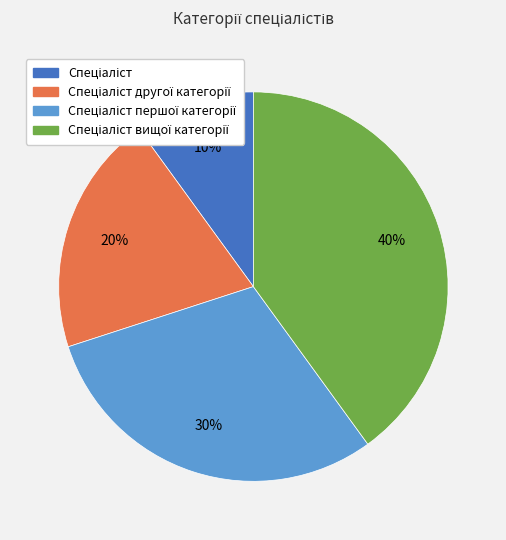

To the nearest percent, what is the average slice percentage?

25%